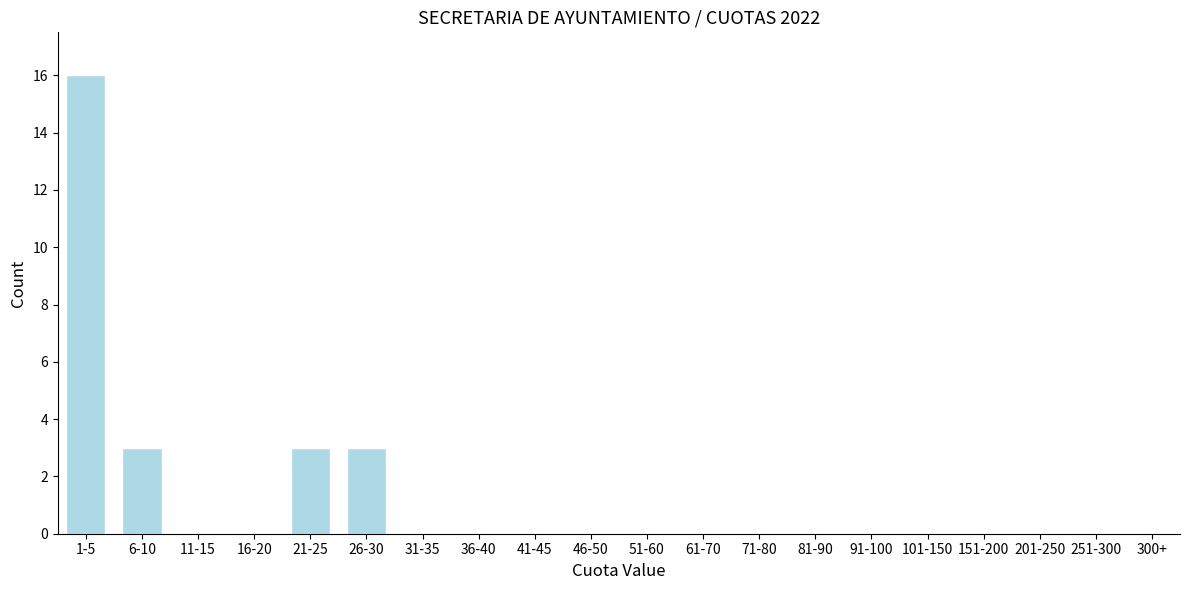

Reading right to left, transcribe all the data shown in this chart.

300+=0	251-300=0	201-250=0	151-200=0	101-150=0	91-100=0	81-90=0	71-80=0	61-70=0	51-60=0	46-50=0	41-45=0	36-40=0	31-35=0	26-30=3	21-25=3	16-20=0	11-15=0	6-10=3	1-5=16